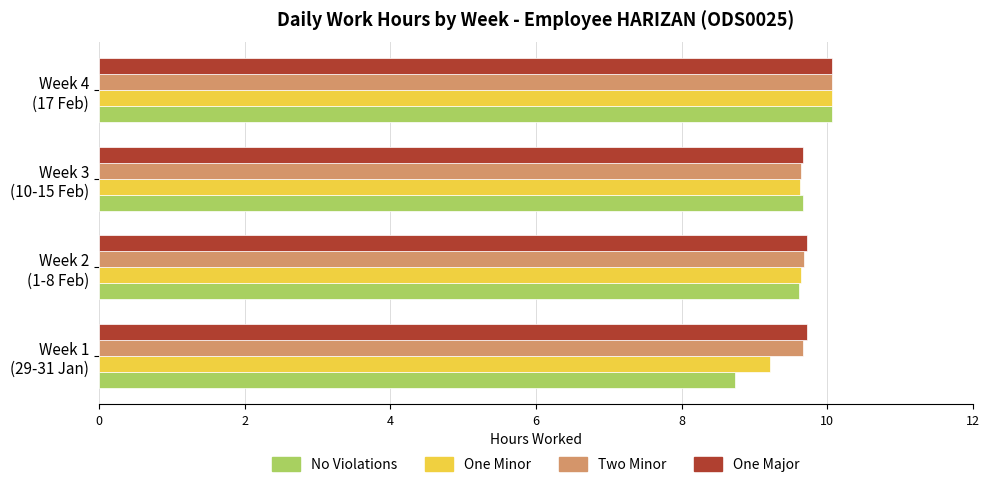

What is the minimum value for One Major?

9.7